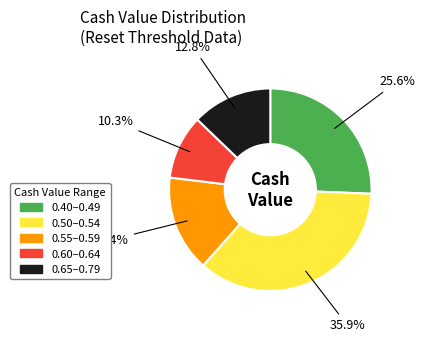

Is there any slice that represents more than half of the pie?

No